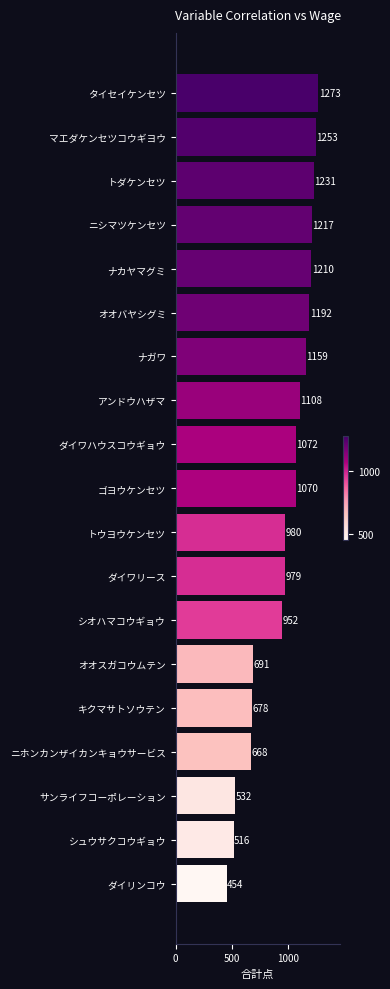

How many bars are there in total?

19